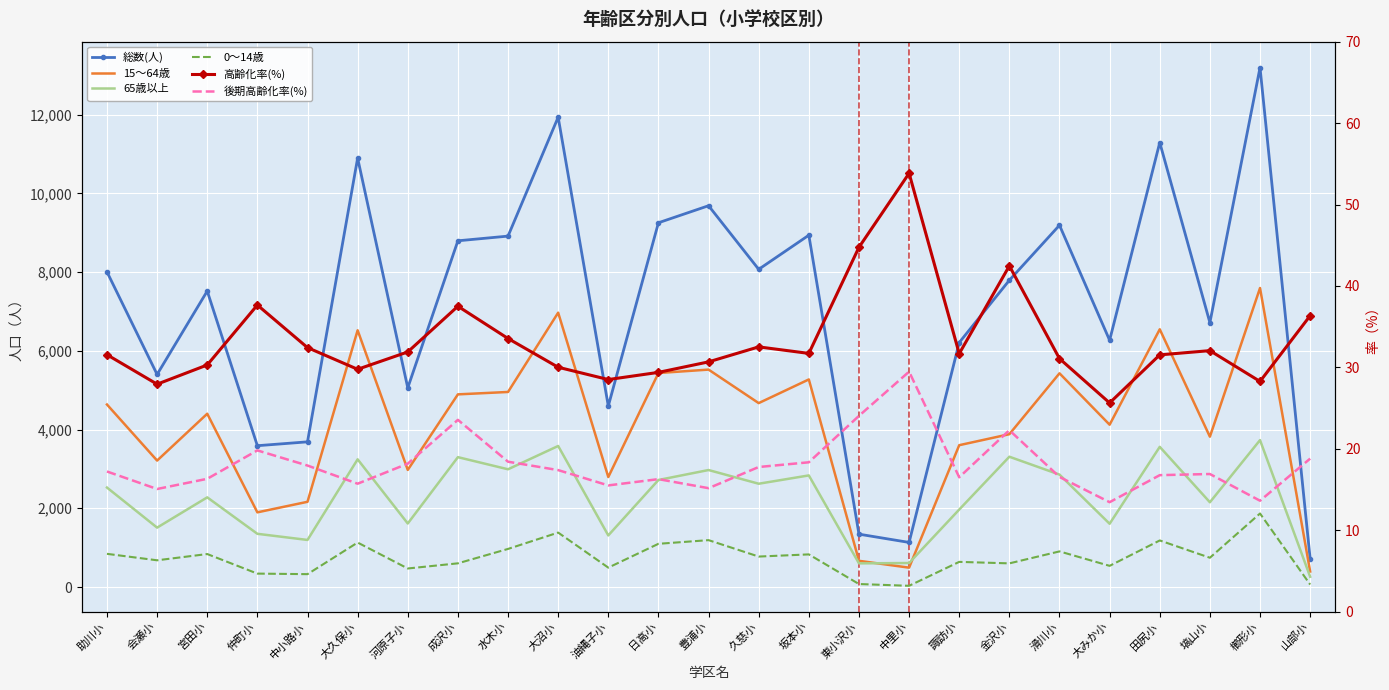

What is the maximum value for 総数(人)?

13195.0